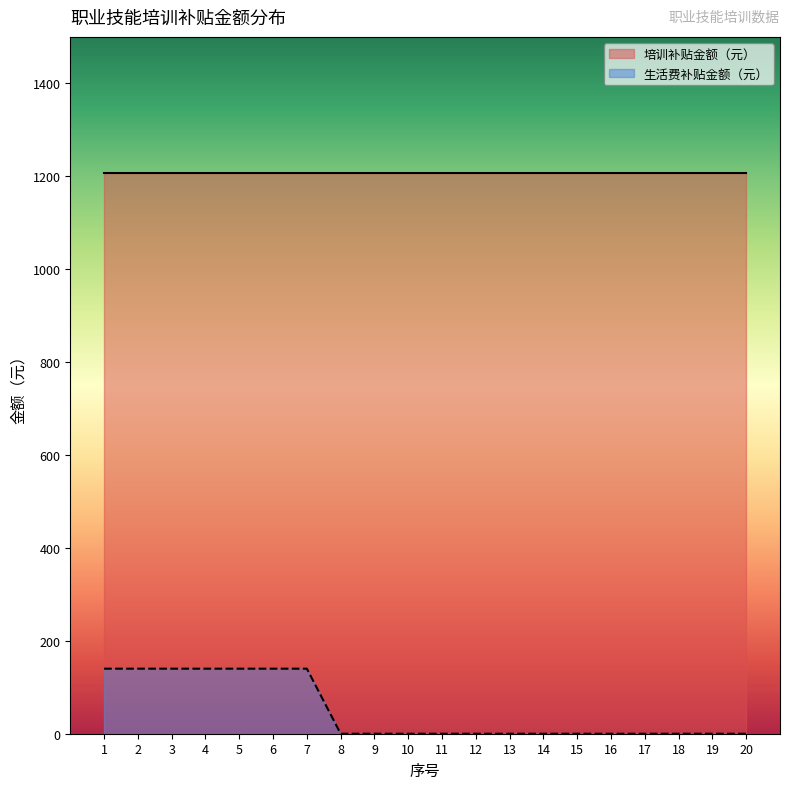

Where is the data nearest to the value 70?

1